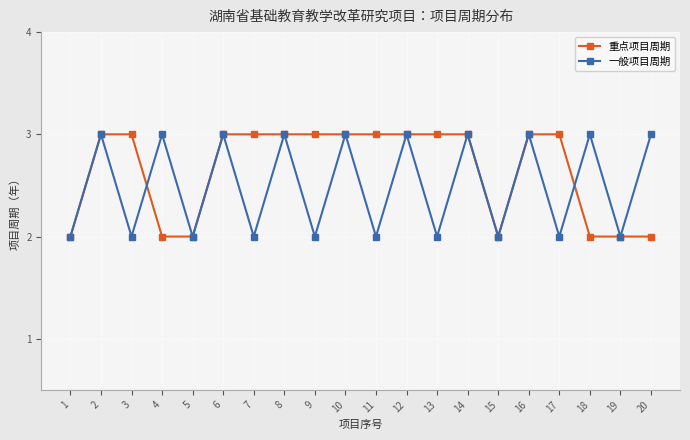

Rank the series at 4 from lowest to highest value.

重点项目周期, 一般项目周期